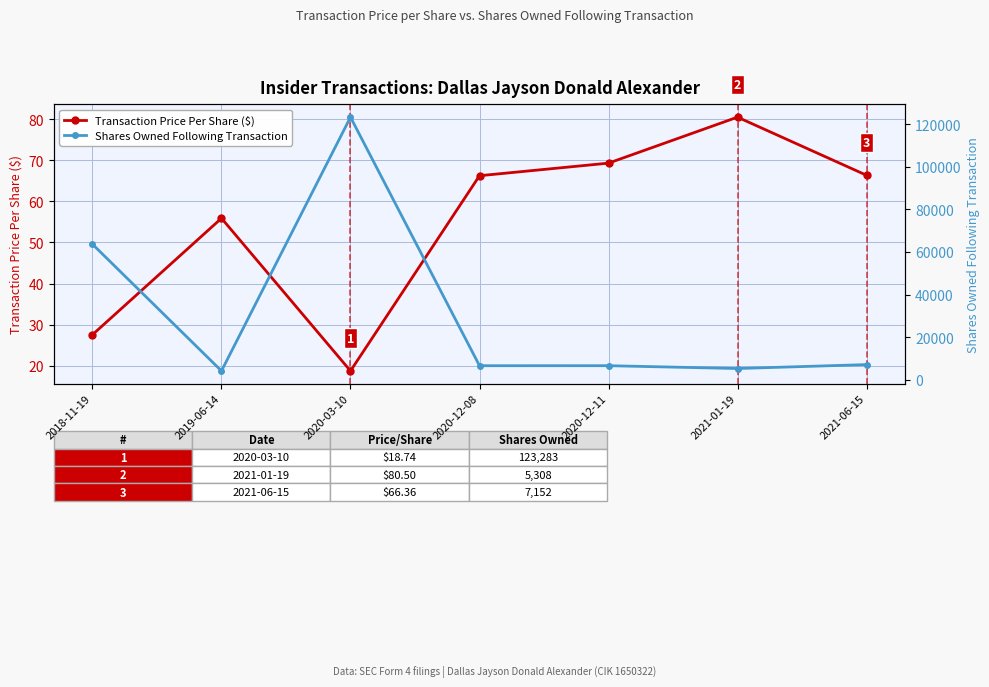

How many series are shown in this chart?

2